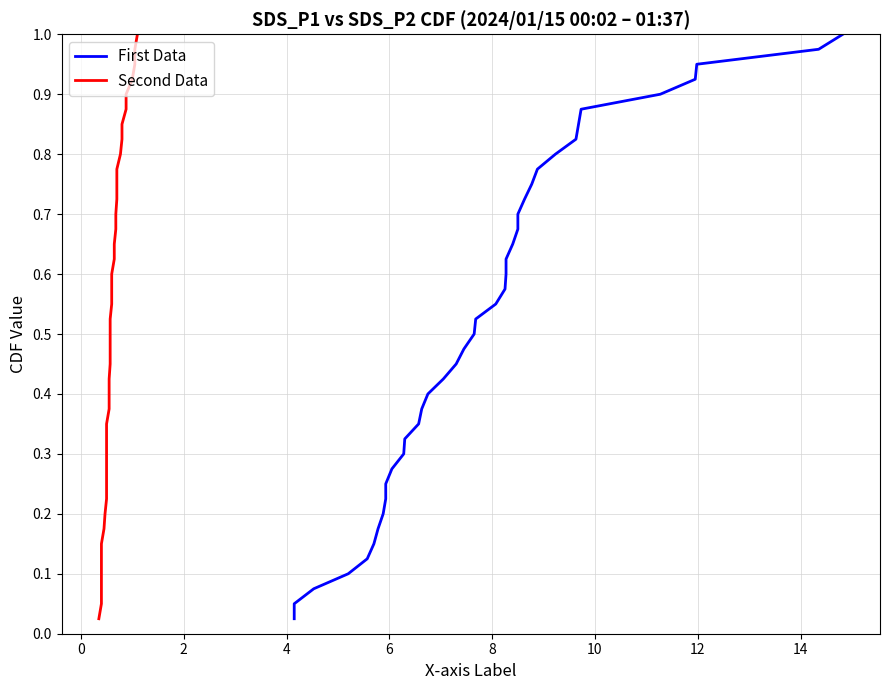

Is the value of Second Data at 19 greater than the value of First Data at 38?

No